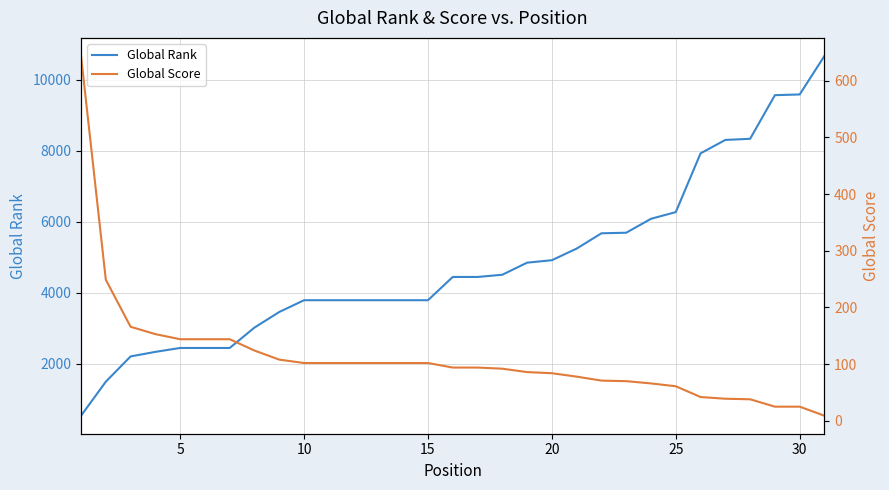

What is the minimum value for Global Rank?

545